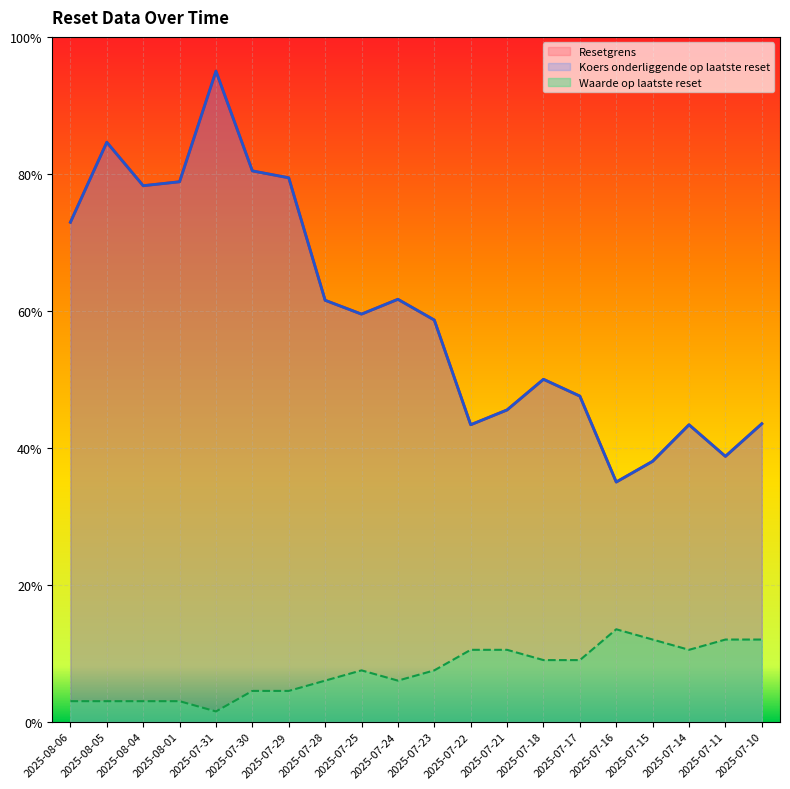

Which category has the lowest value across all series?

2025-07-31